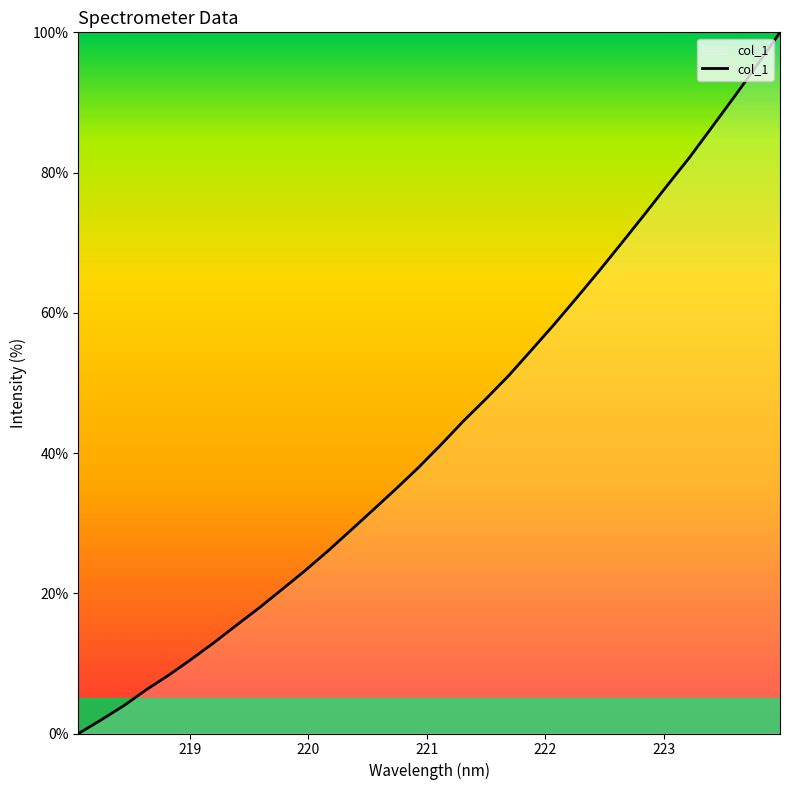

What is the greatest value displayed?

100.0